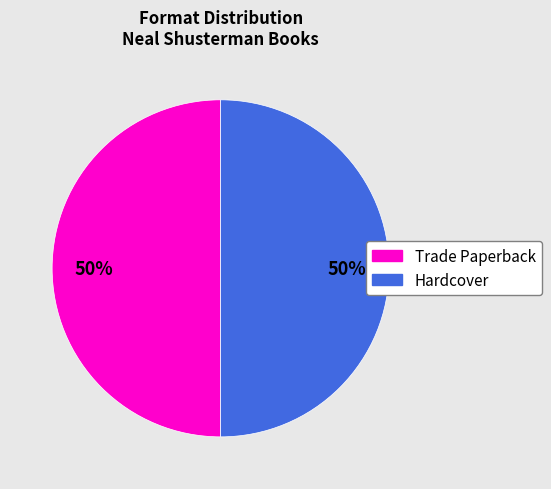

To the nearest percent, what is the average slice percentage?

50%